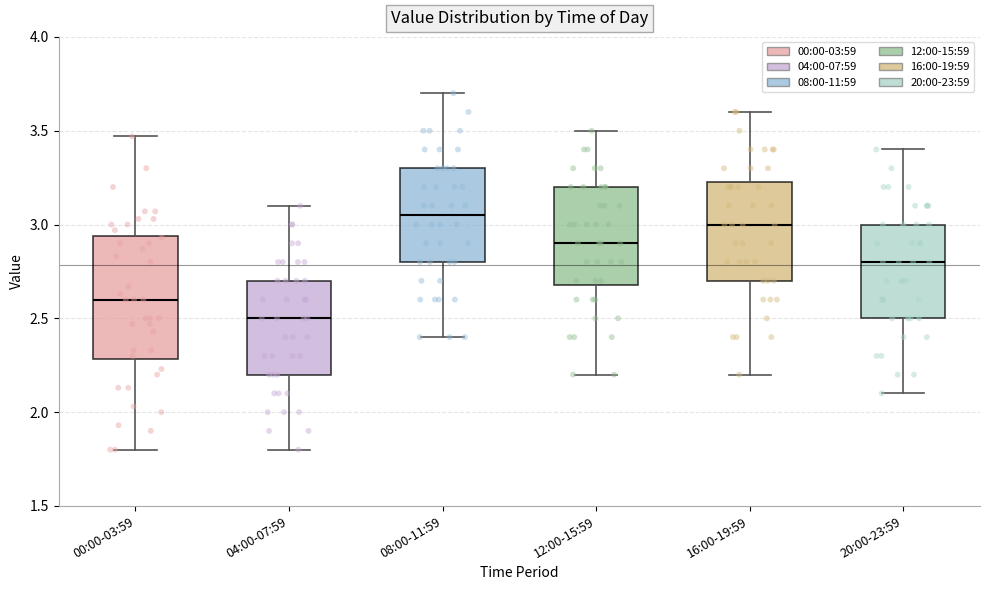

Comparing the boxes themselves (not the whiskers), which one is the tallest?

00:00-03:59